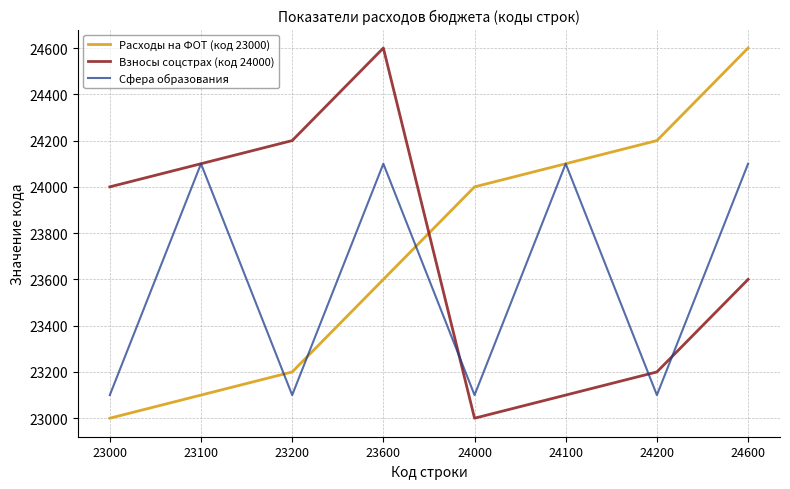

True or false: Взносы соцстрах (код 24000) has more than 2 interior local peaks.

False